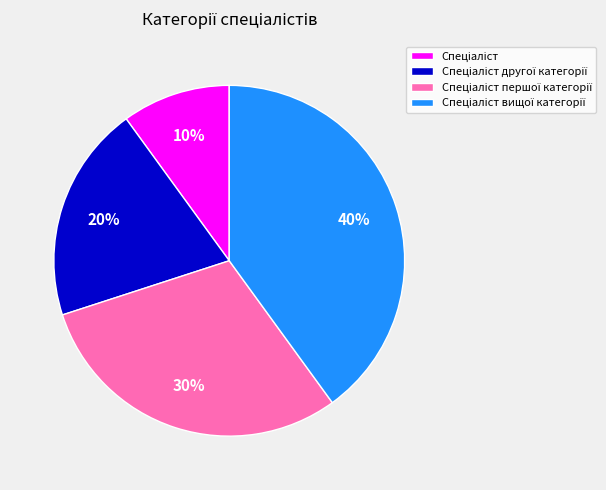

Count the number of slices in the pie.

4